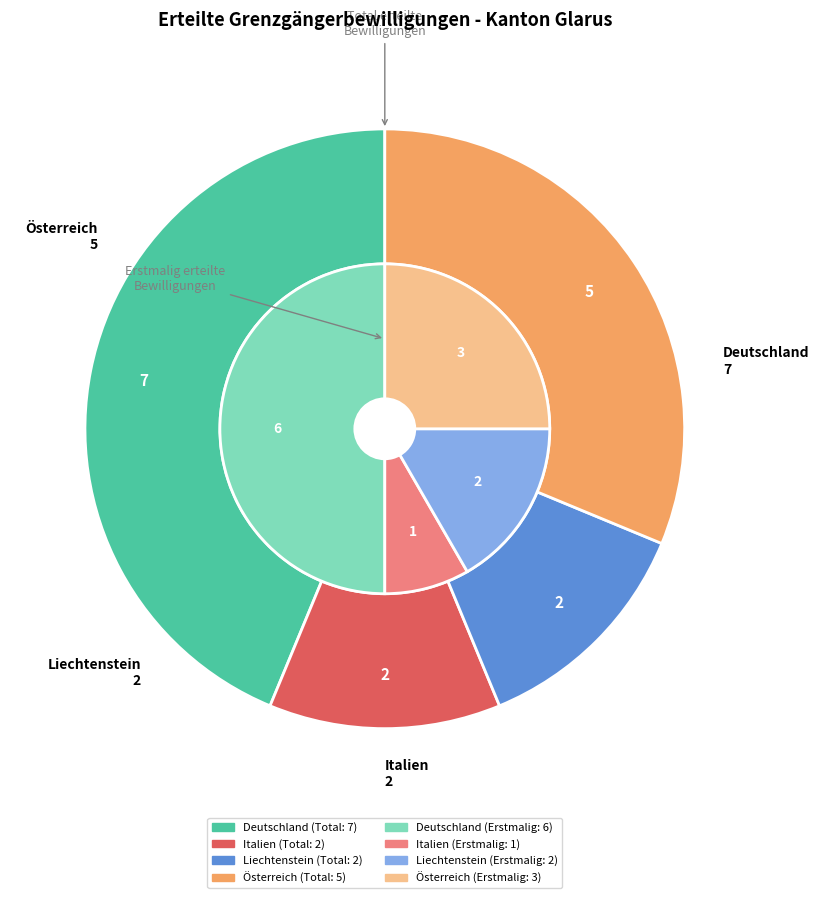

What is the spread (max minus min) of values at Österreich?

2